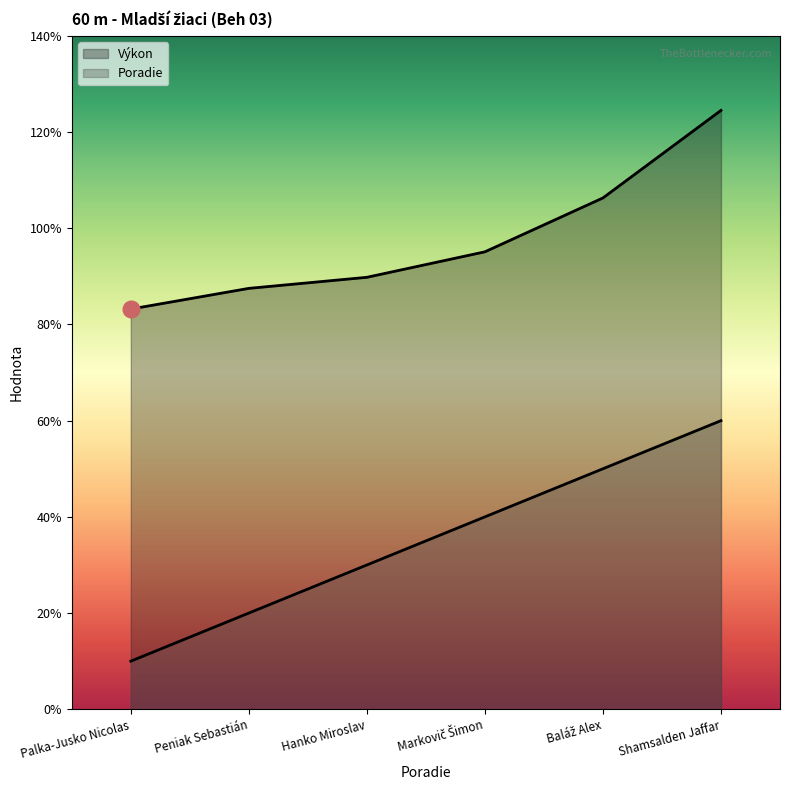

What are all the series names shown in the legend?

Poradie, Výkon